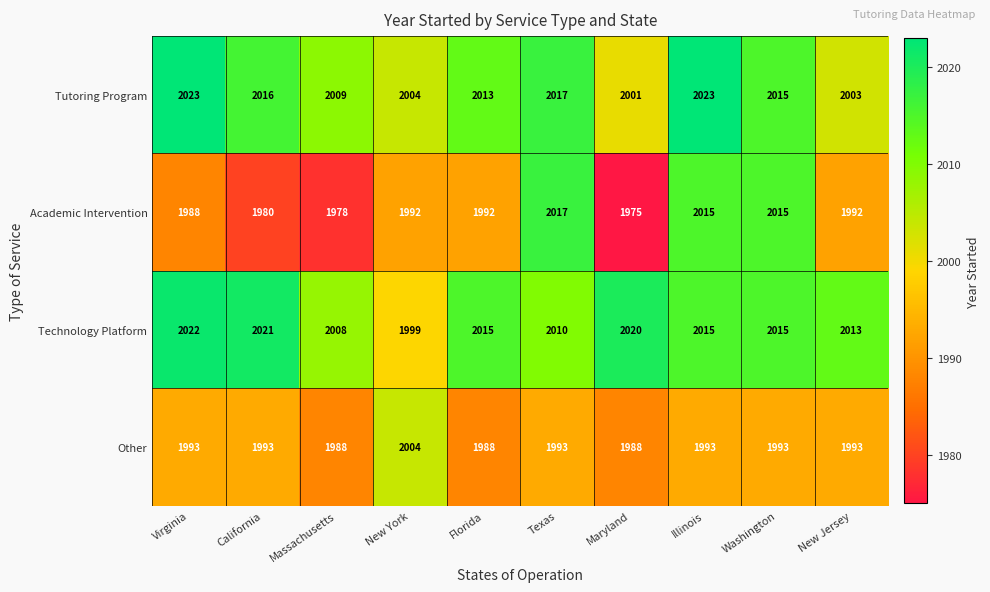

What is the spread (max minus min) of values at California?

41